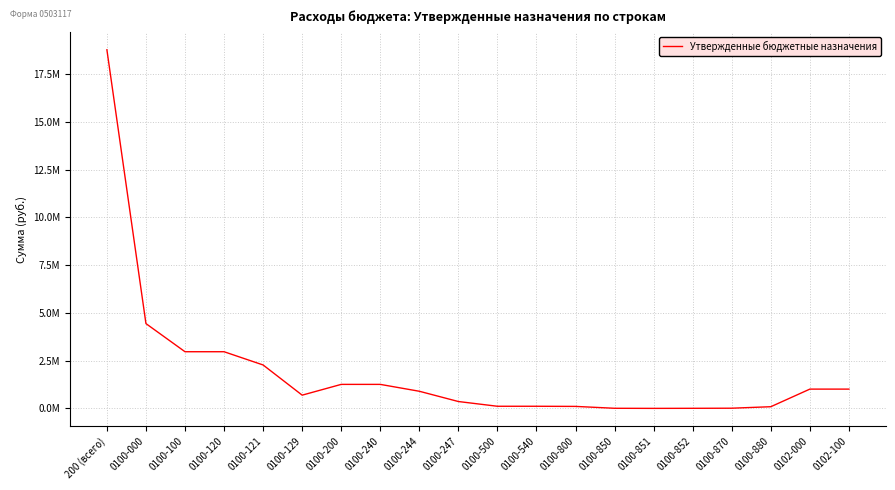

Reading left to right, list all the values displayed in this chart.

18769579.1	4438908.1	2966179.0	2966179.0	2272979.5	693199.4	1256856.3	1256856.3	897000.0	359856.3	111681.1	111681.1	104191.8	6175.0	1175.0	5000.0	10000.0	88016.8	1009430.0	1009430.0